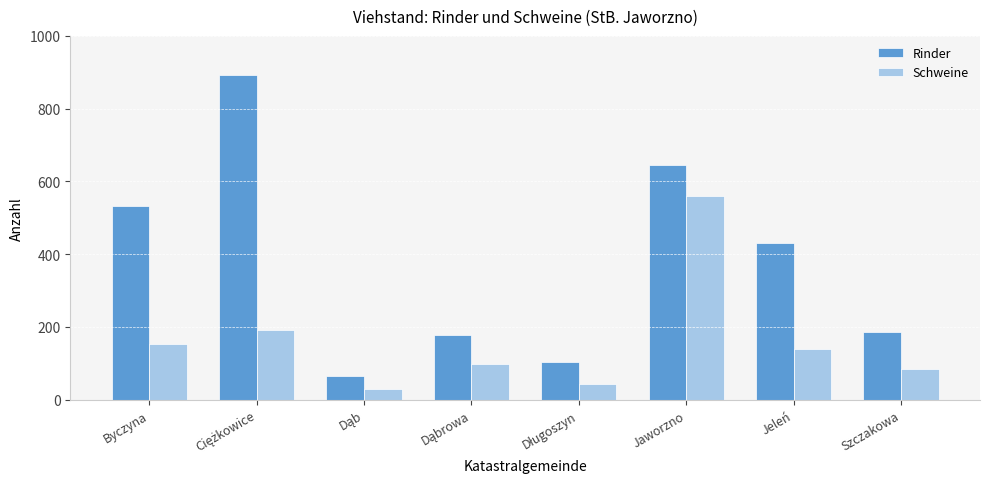

How many groups of bars are there?

8